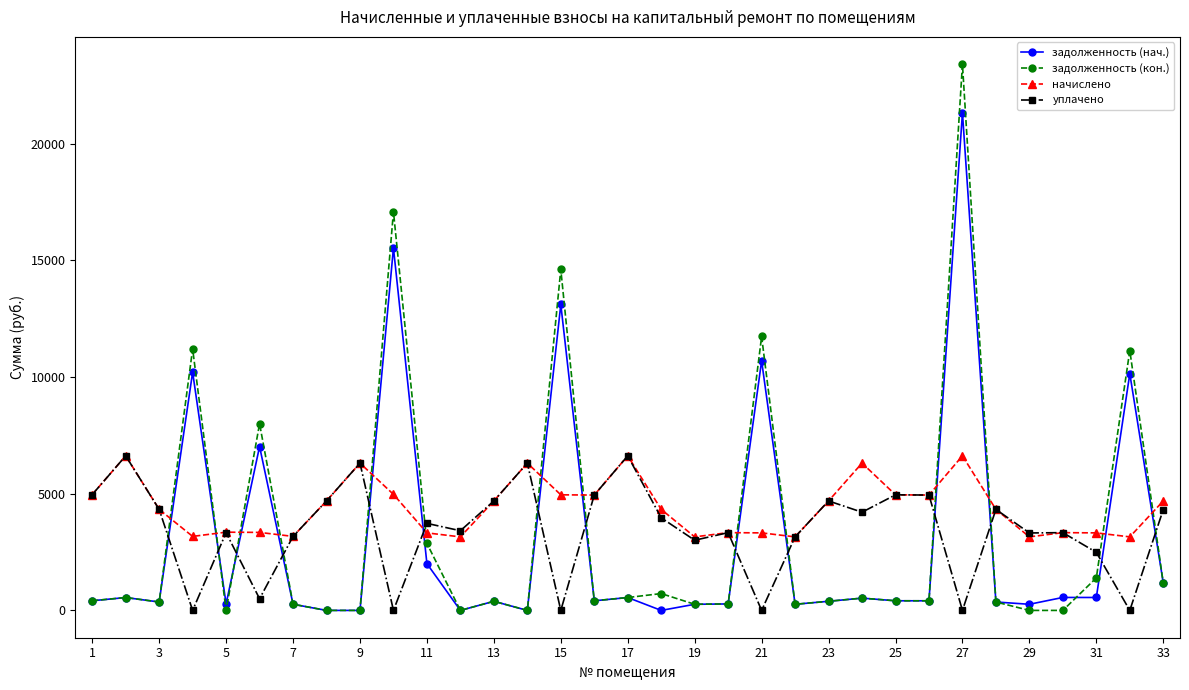

Which series ends up on top after the final intersection of задолженность (кон.) and уплачено?

уплачено